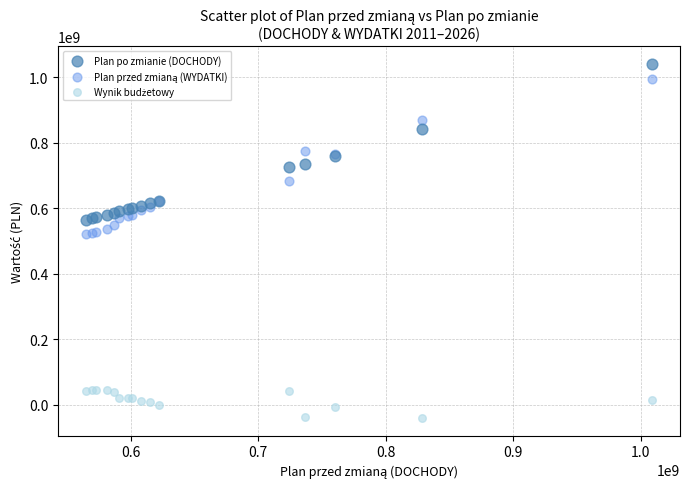

What is the X range (max minus min) for the scatter plot?

443668970